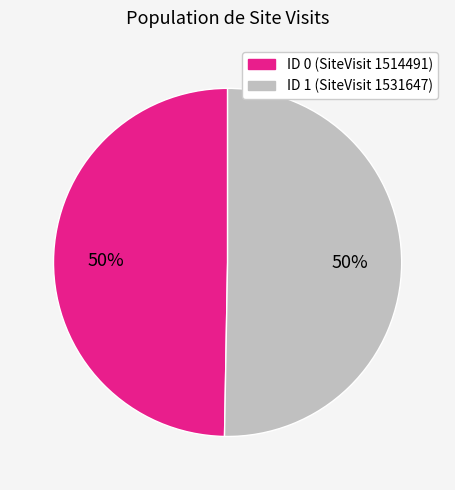

How many segments does this pie chart have?

2